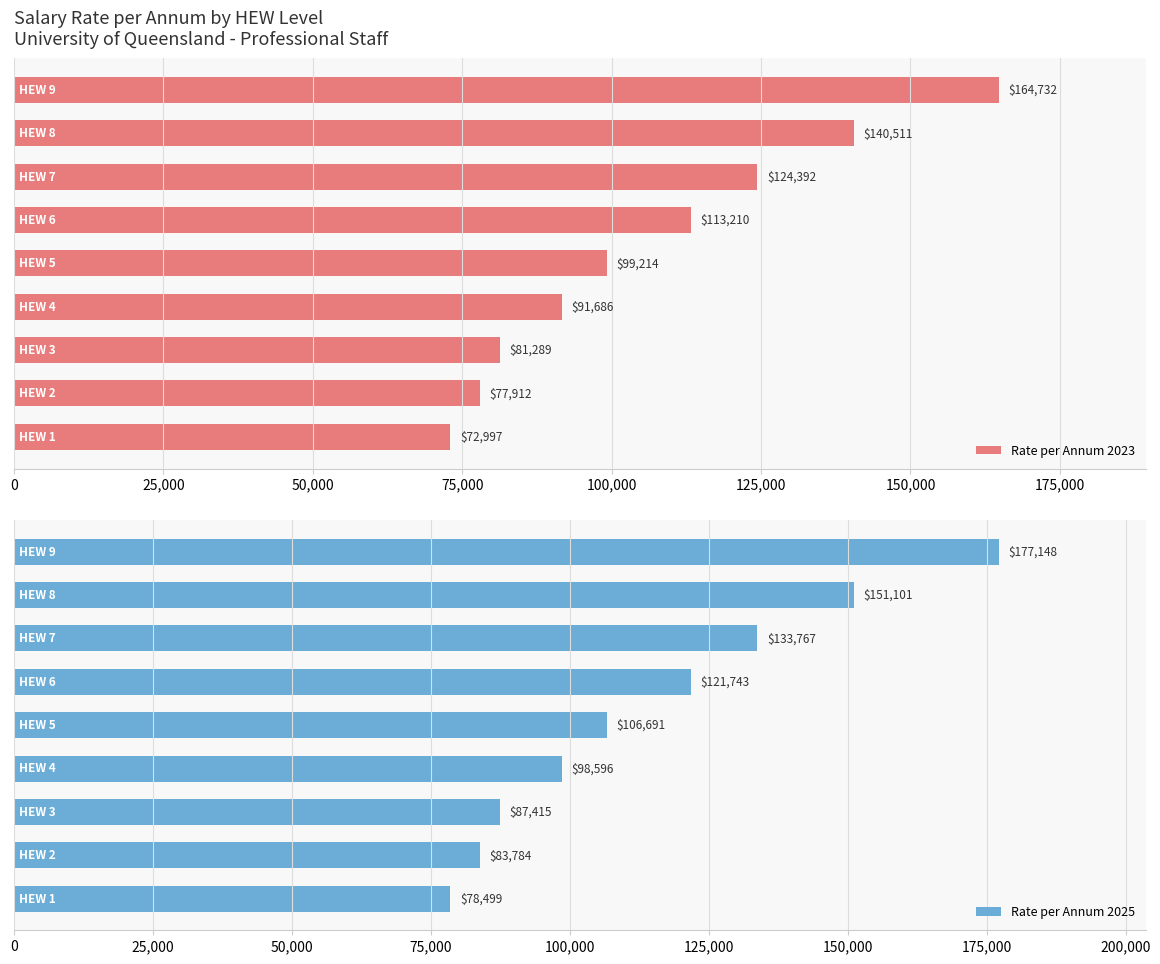

Are the bars grouped side by side (vs. stacked)?

Yes